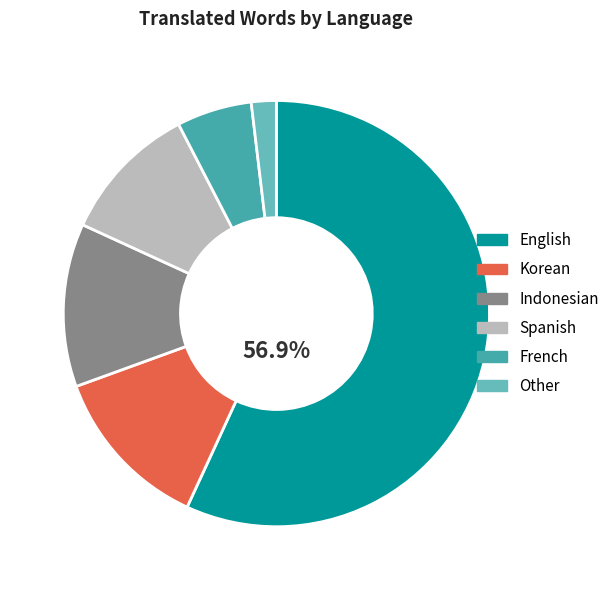

Is there a majority slice in this chart?

Yes